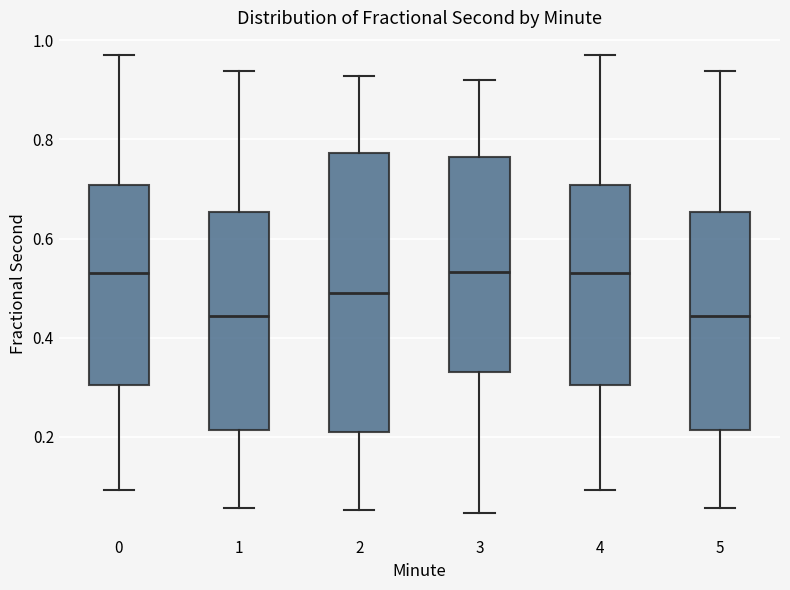

Where is the upper edge of the box at x = 4 on the y-axis? The values are not printed on the chart, so give them approximately, as read against the axis.

0.70